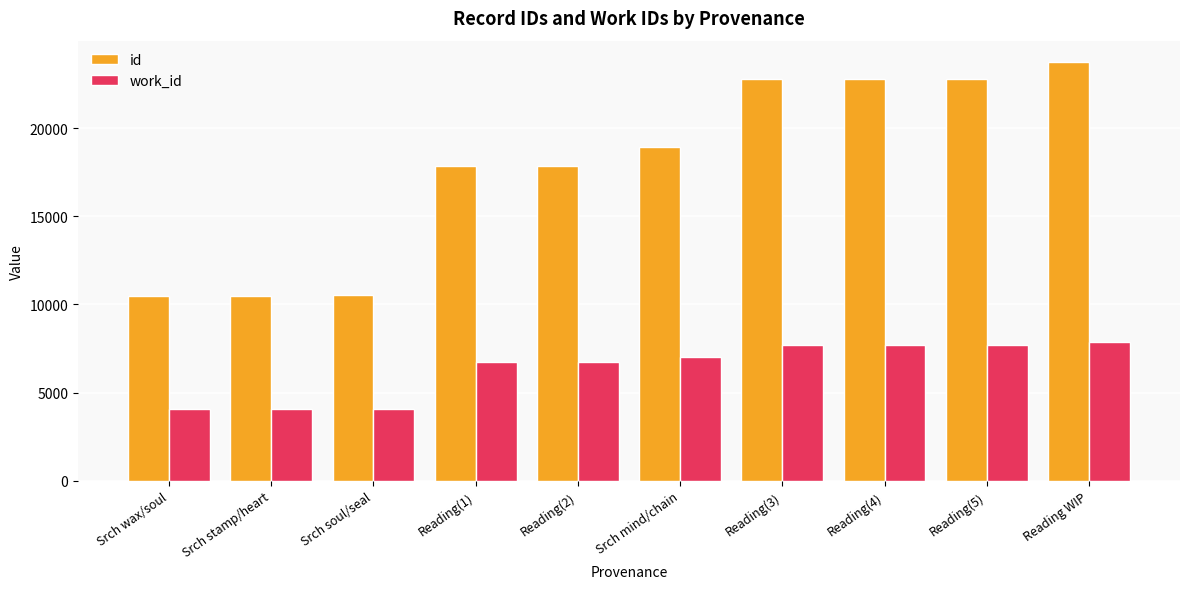

How many bars are there in each group?

2